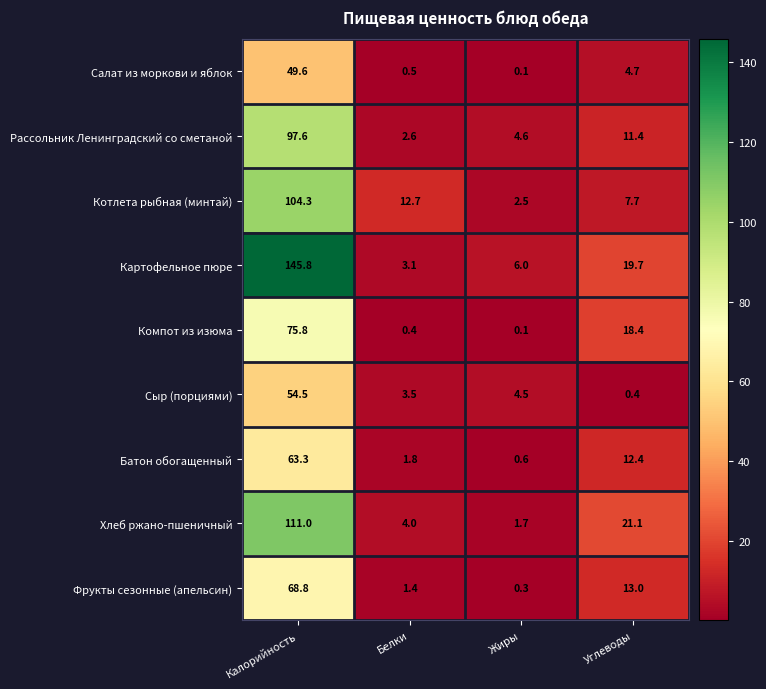

Between Белки and Углеводы, which series saw the biggest shift?

Компот из изюма